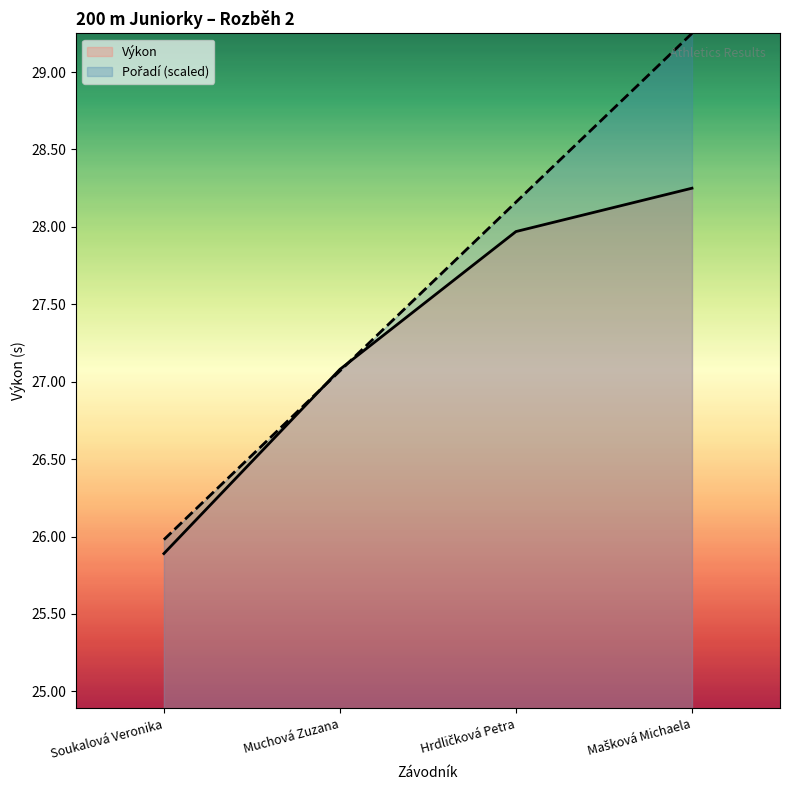

Between which two adjacent categories do Pořadí (scaled) and Výkon first intersect?

Soukalová Veronika and Muchová Zuzana